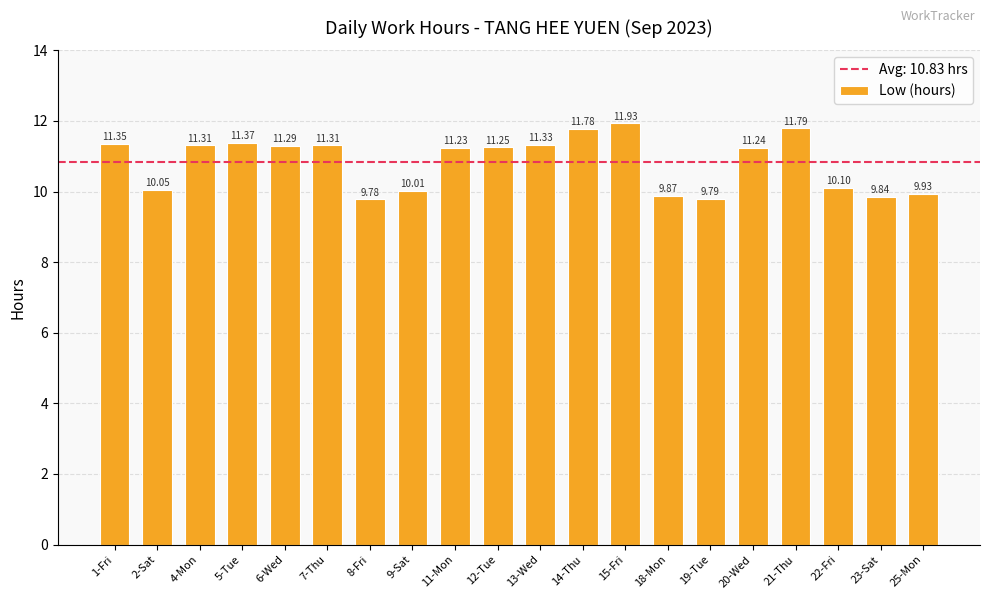

What is the sum of the values at 22-Fri and 6-Wed?

21.4